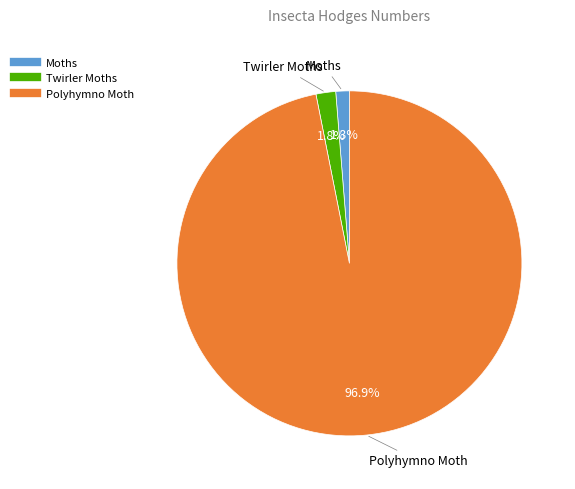

To the nearest percent, what is the average slice percentage?

33%